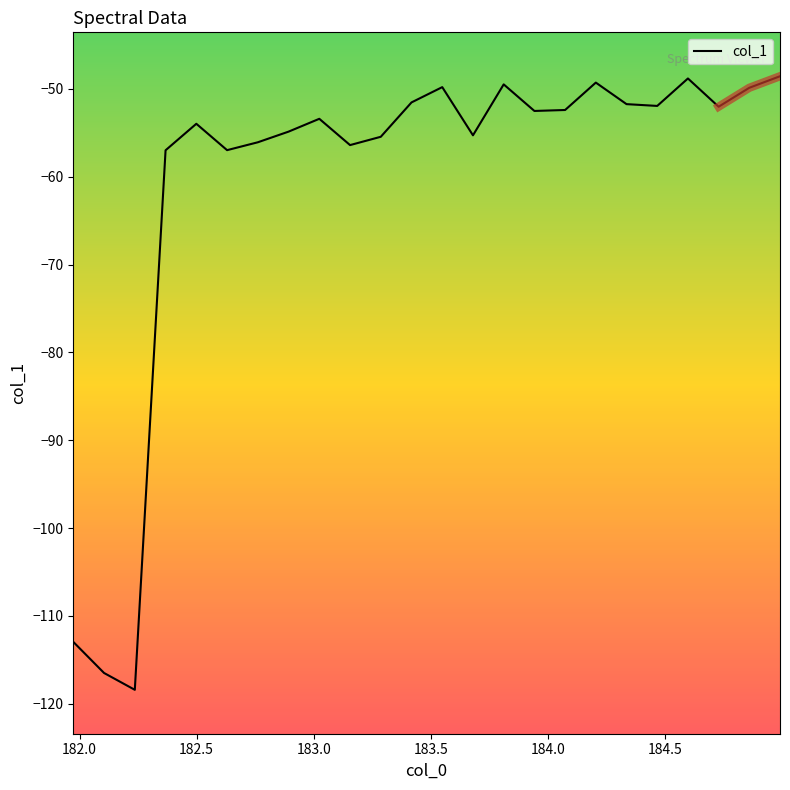

What is the lowest value of the col_1 series?

-118.4